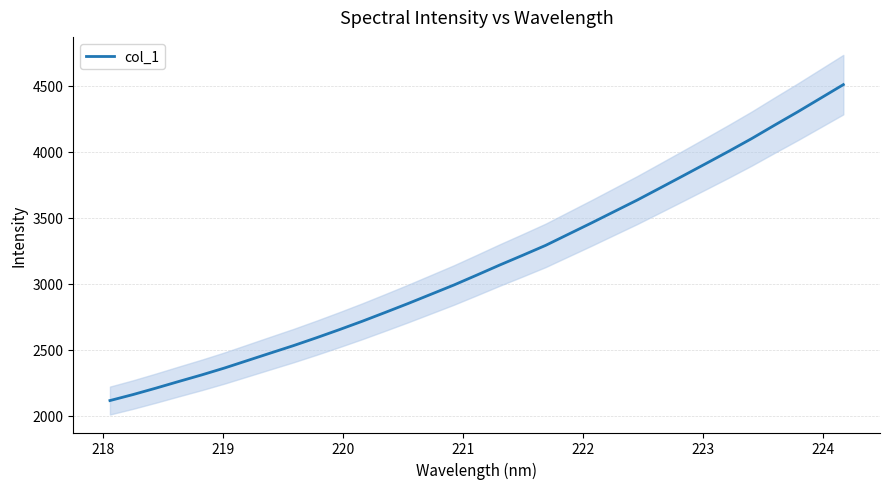

What is the minimum value for col_1?

2116.4